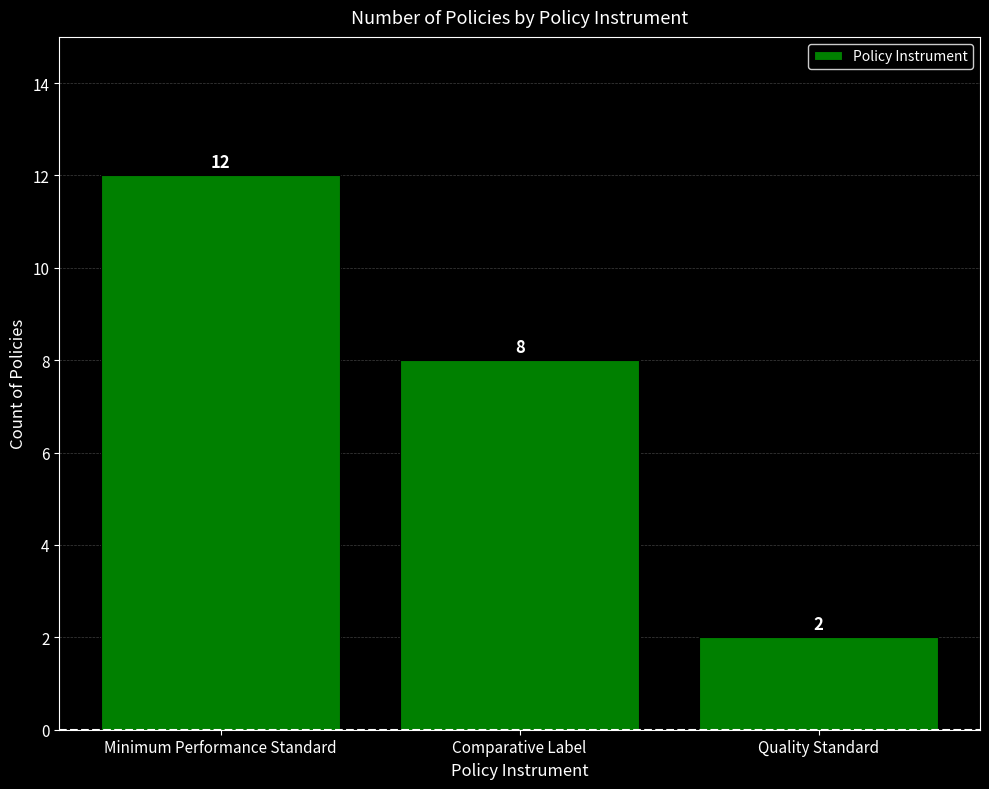

What is the label of the 3rd bar from the left?

Quality Standard